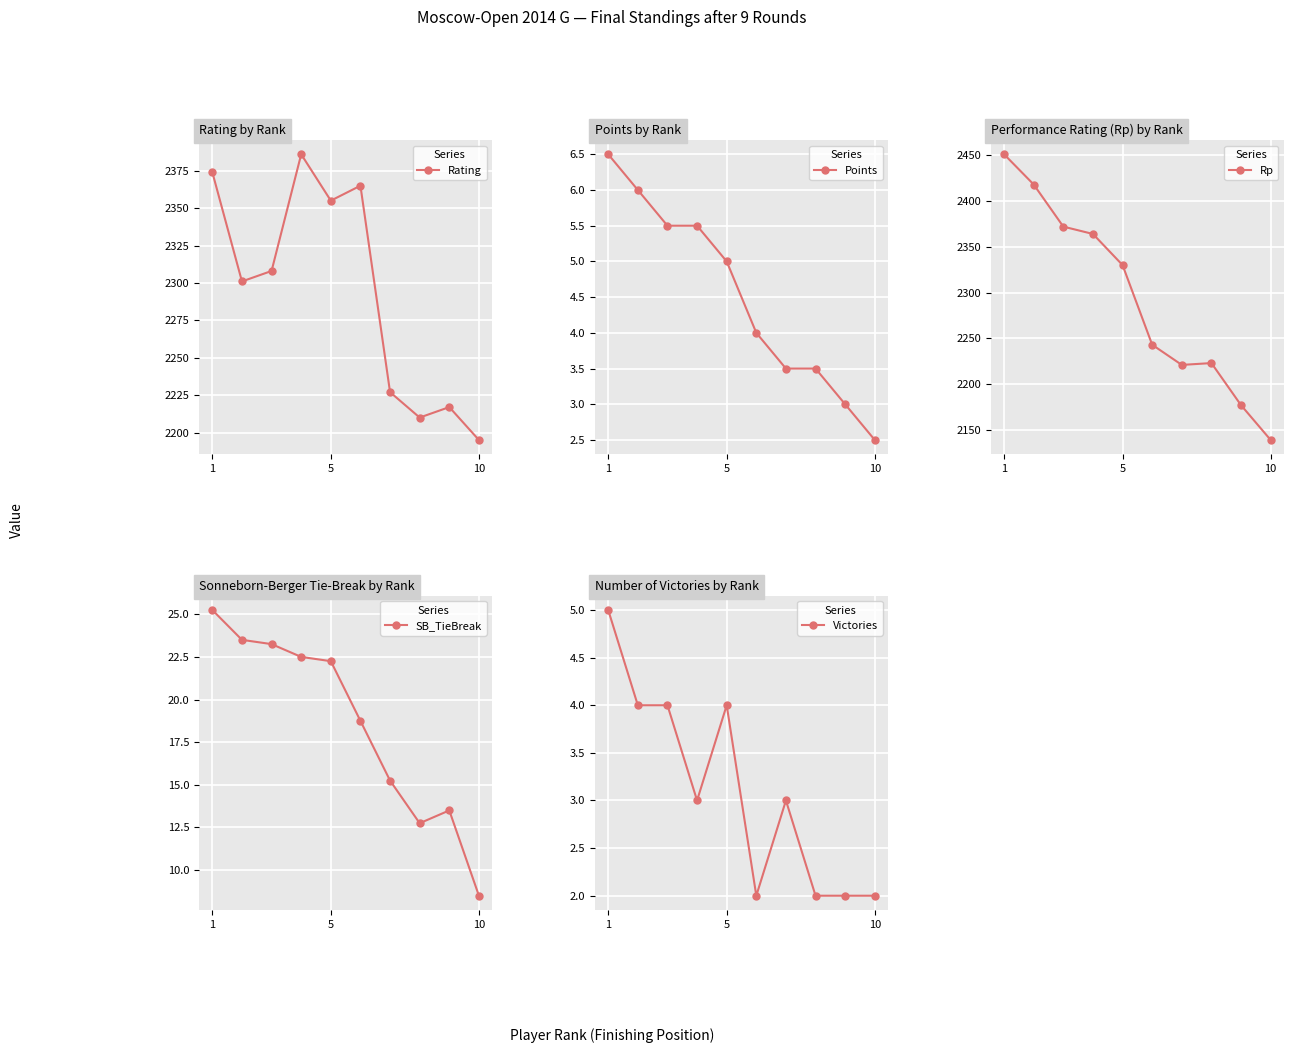

In Rating, how many points are lower than both neighbors (excluding endpoints)?

3